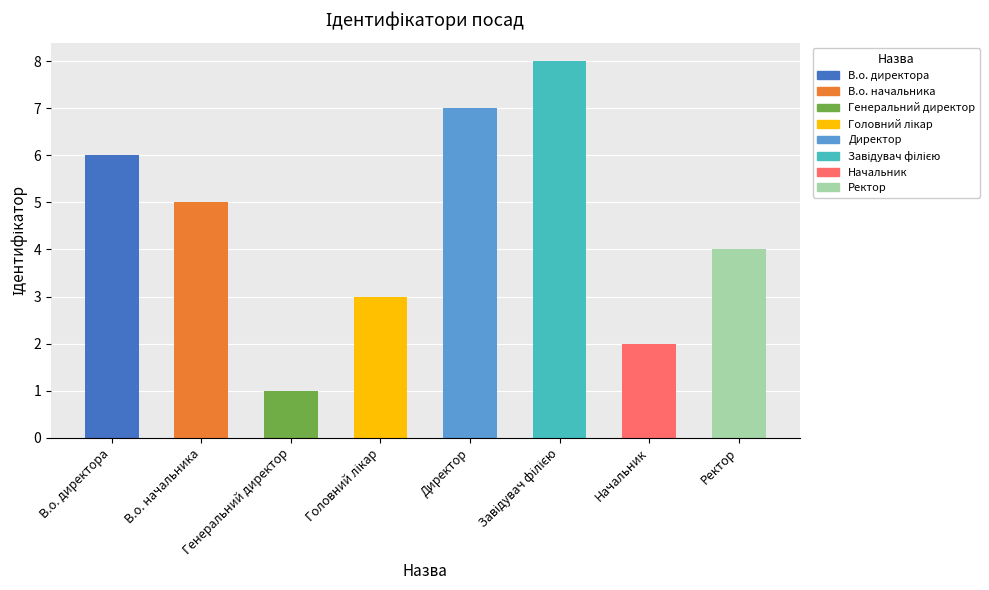

What is the change in value from В.о. директора to В.о. начальника?

-1